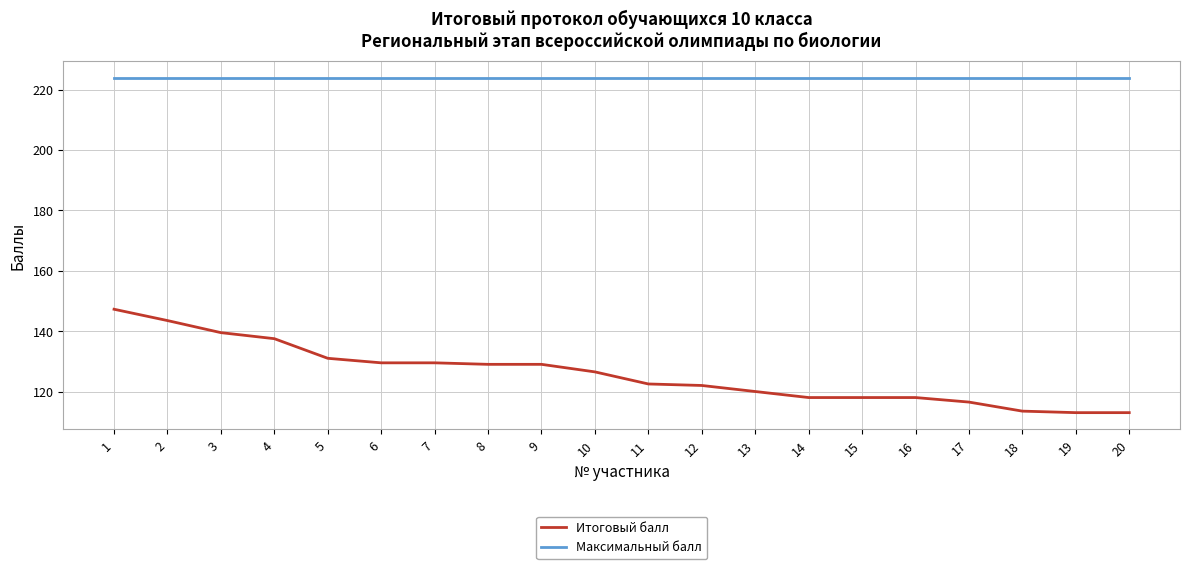

What is the difference between the second highest and second lowest values in the Итоговый балл series?

30.5